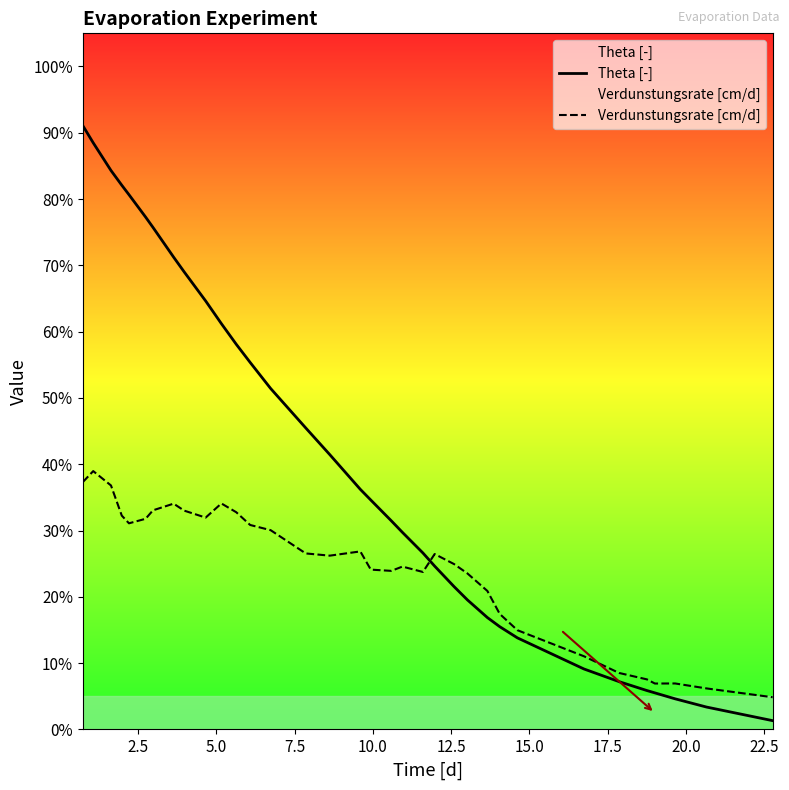

What are all the series names shown in the legend?

Theta [-], Verdunstungsrate [cm/d]